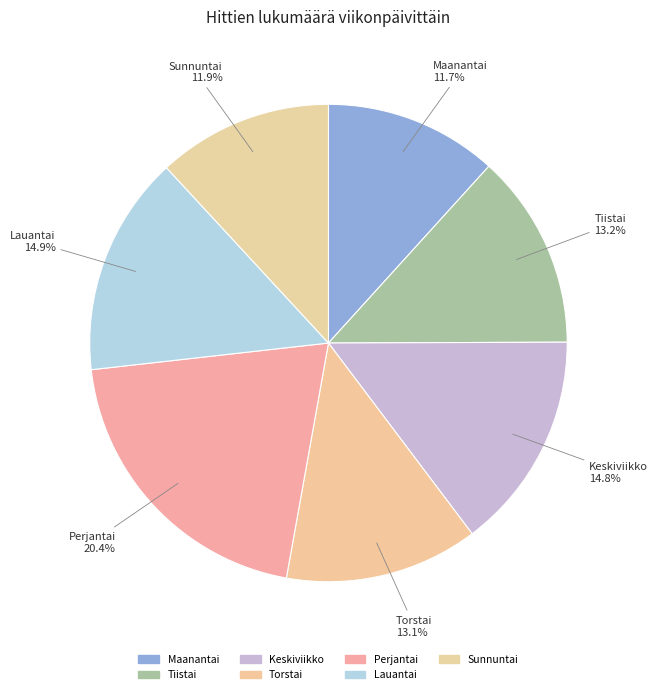

Count the number of slices in the pie.

7